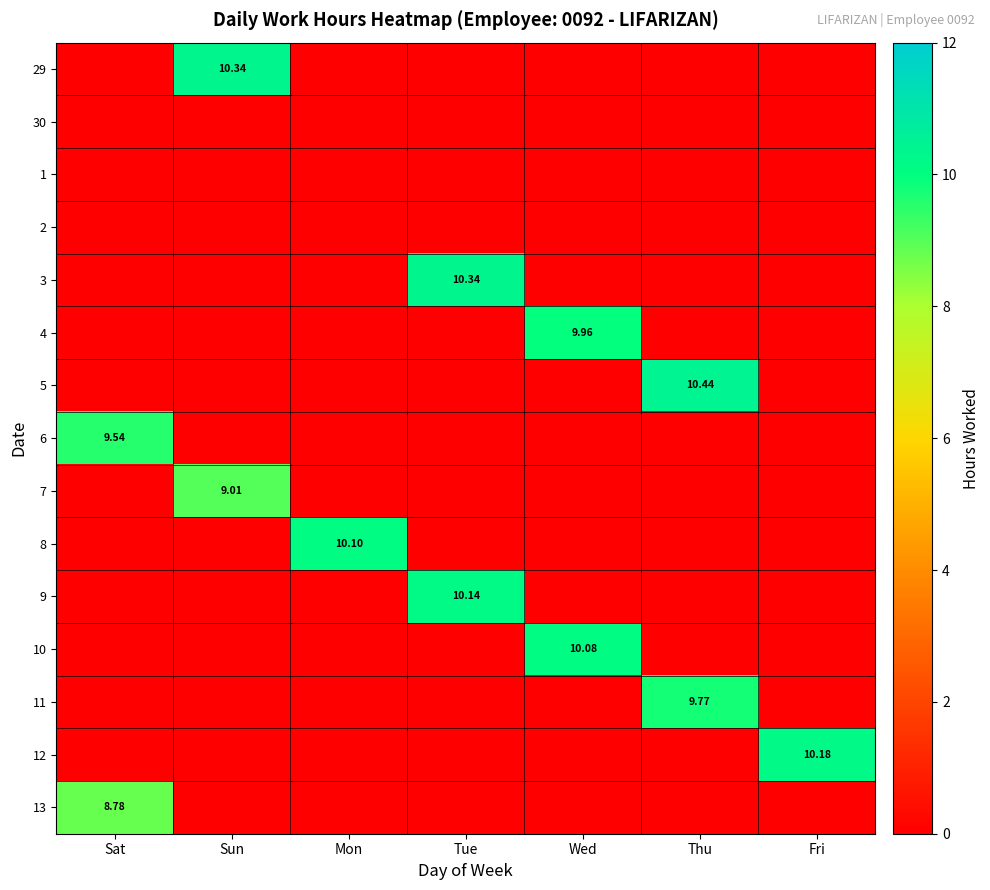

At which category is the sum across all series the highest?

Tue